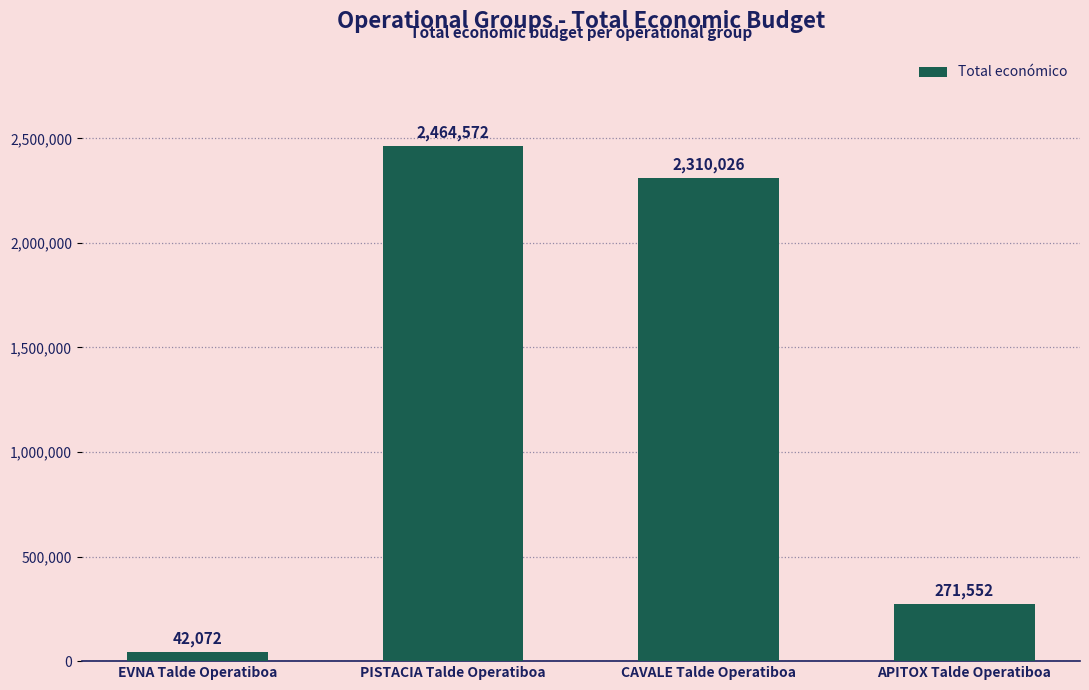

List the labels in order of value, smallest first.

EVNA Talde Operatiboa, APITOX Talde Operatiboa, CAVALE Talde Operatiboa, PISTACIA Talde Operatiboa